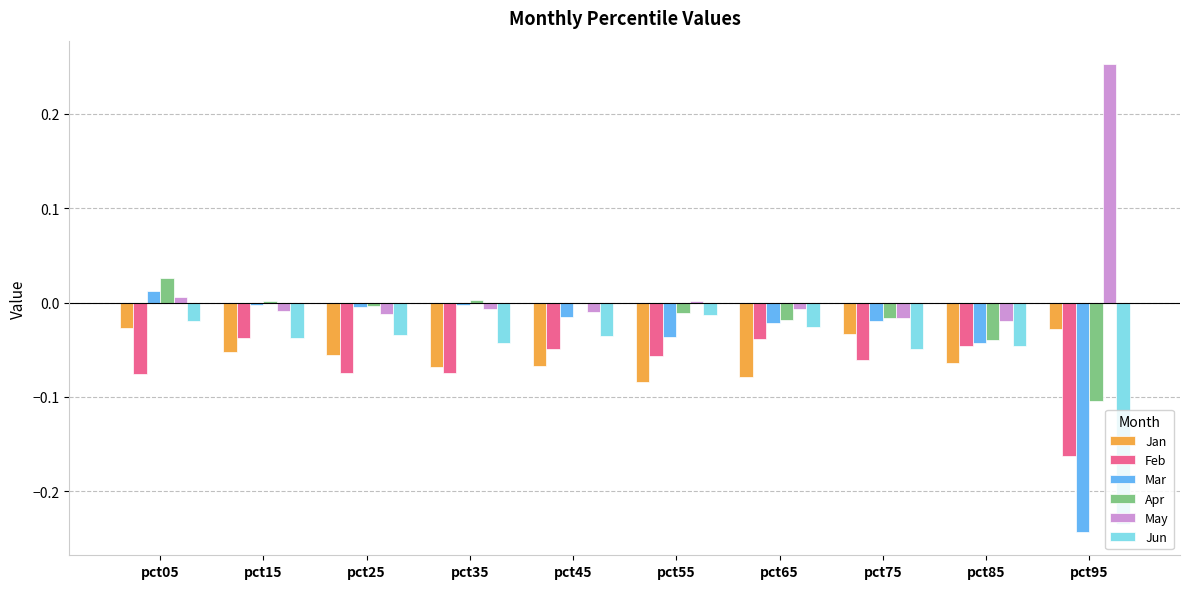

At which label does May reach its peak?

pct95